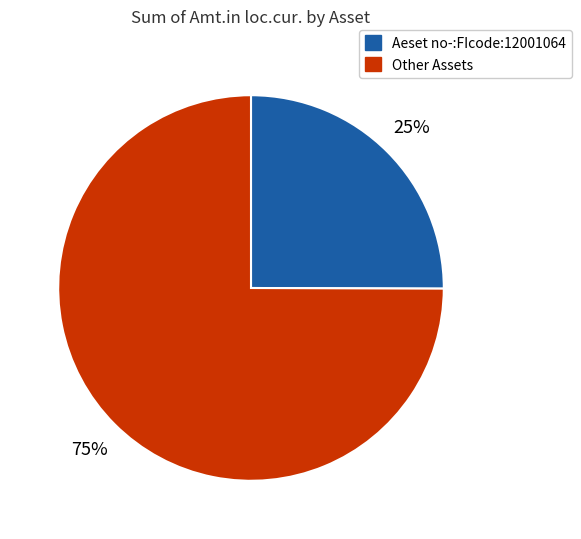

To the nearest percent, what is the average slice percentage?

50%